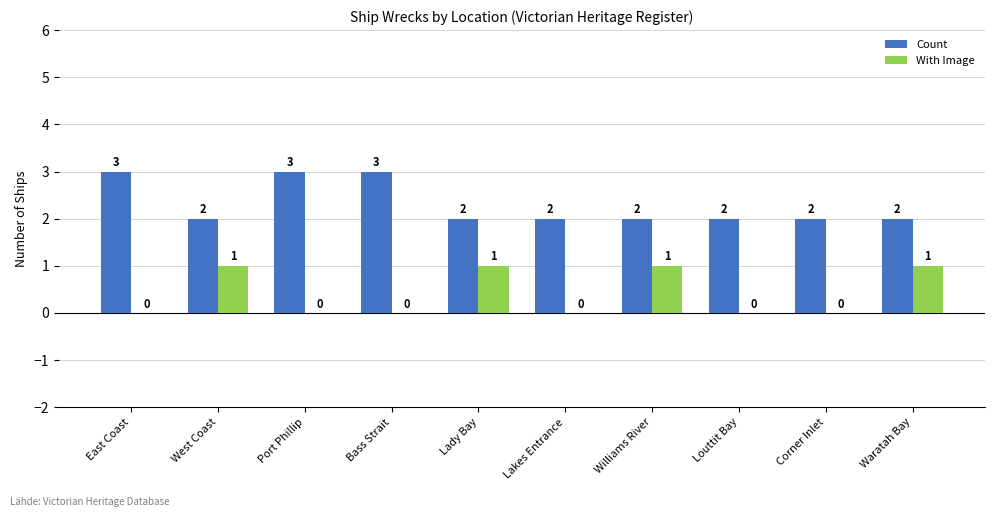

Is the value of Count at Lakes Entrance greater than the value of With Image at Waratah Bay?

Yes